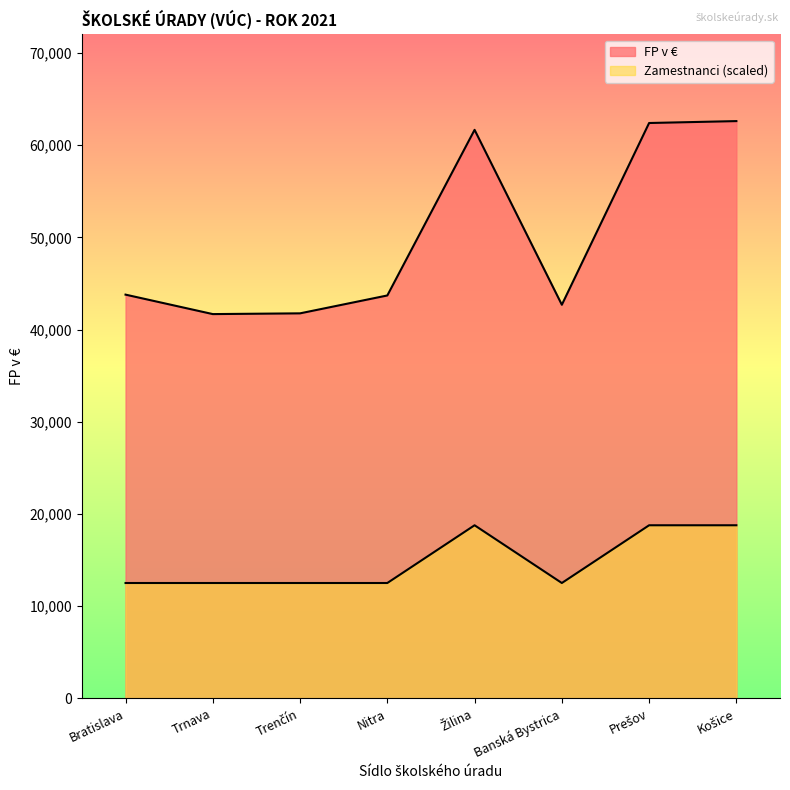

What is the difference between the maximum and second lowest values in the FP v EUR series?

20843.0